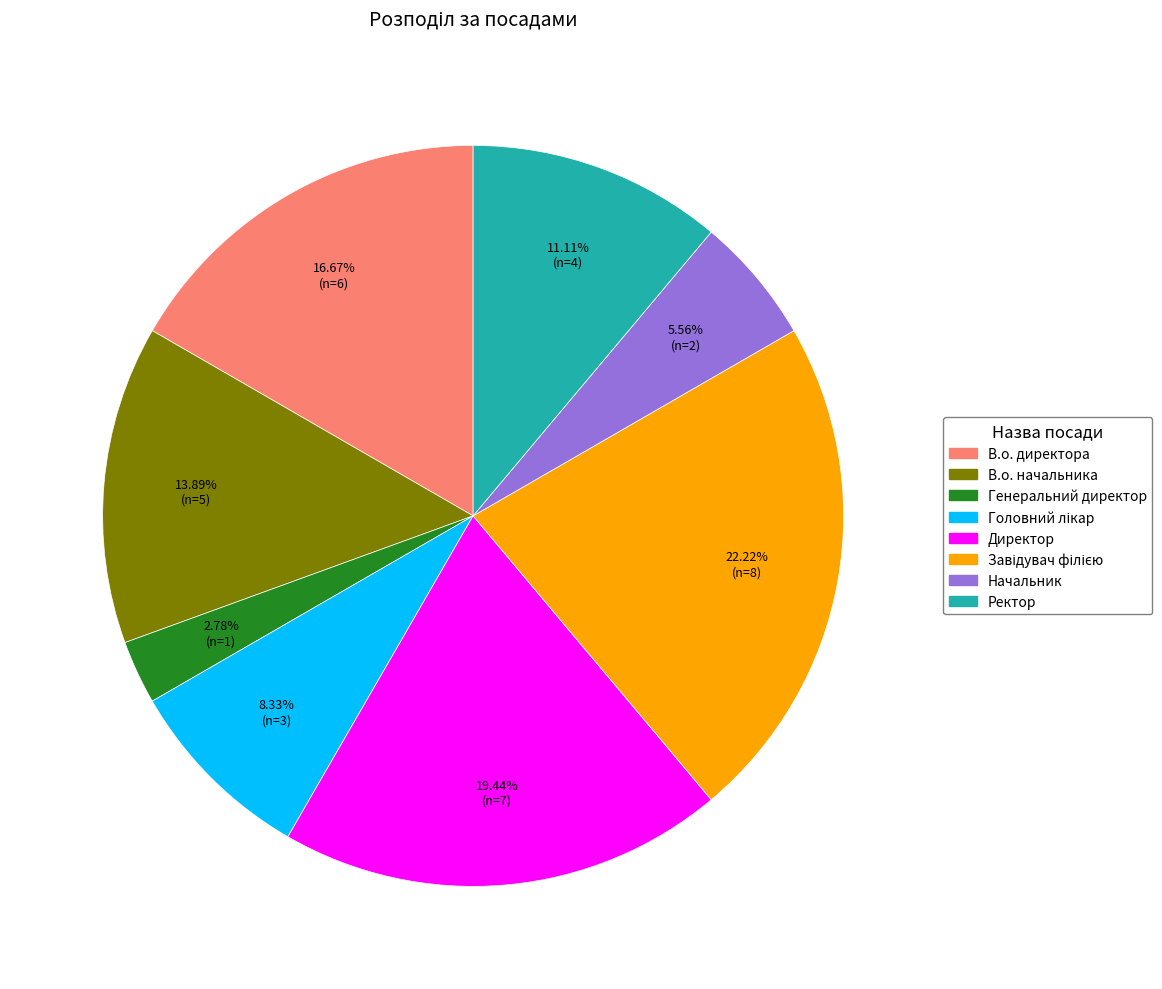

To the nearest percent, what portion does Начальник represent?

6%